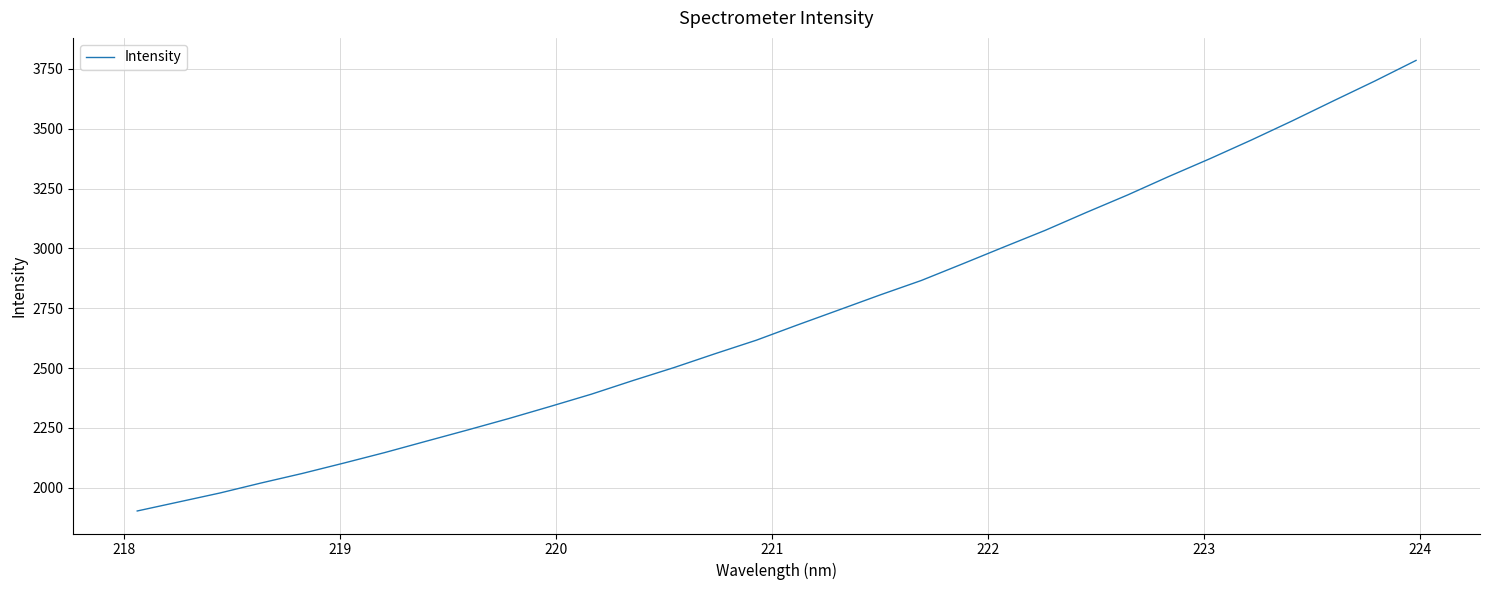

What is the smallest value displayed?

1902.9